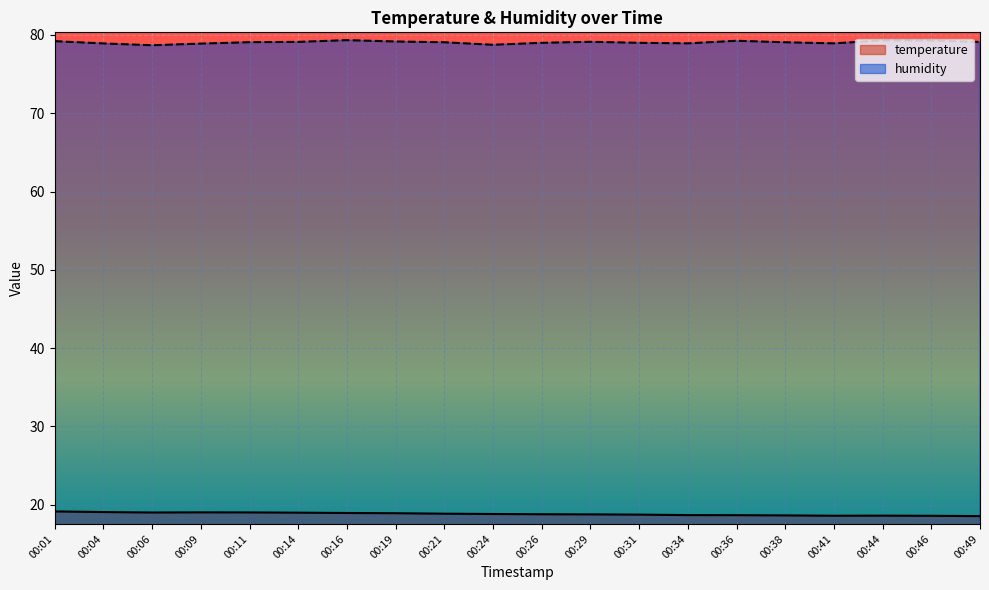

Does the chart display data point markers on the line(s)?

No